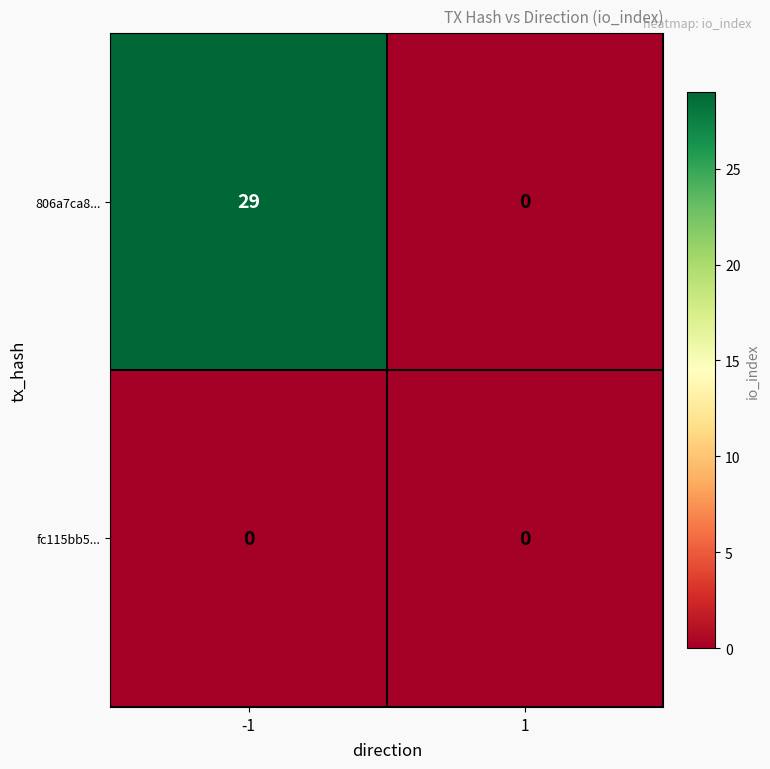

How many positive values does the 806a7ca8... series have?

1